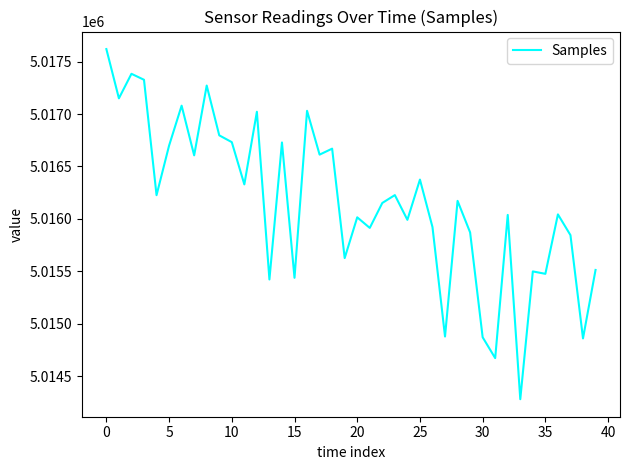

What is the sum of all values?

200646387